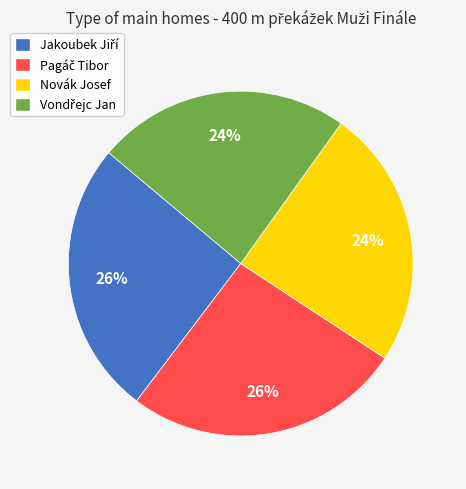

Is it true that Novák Josef is 24% of the pie?

True